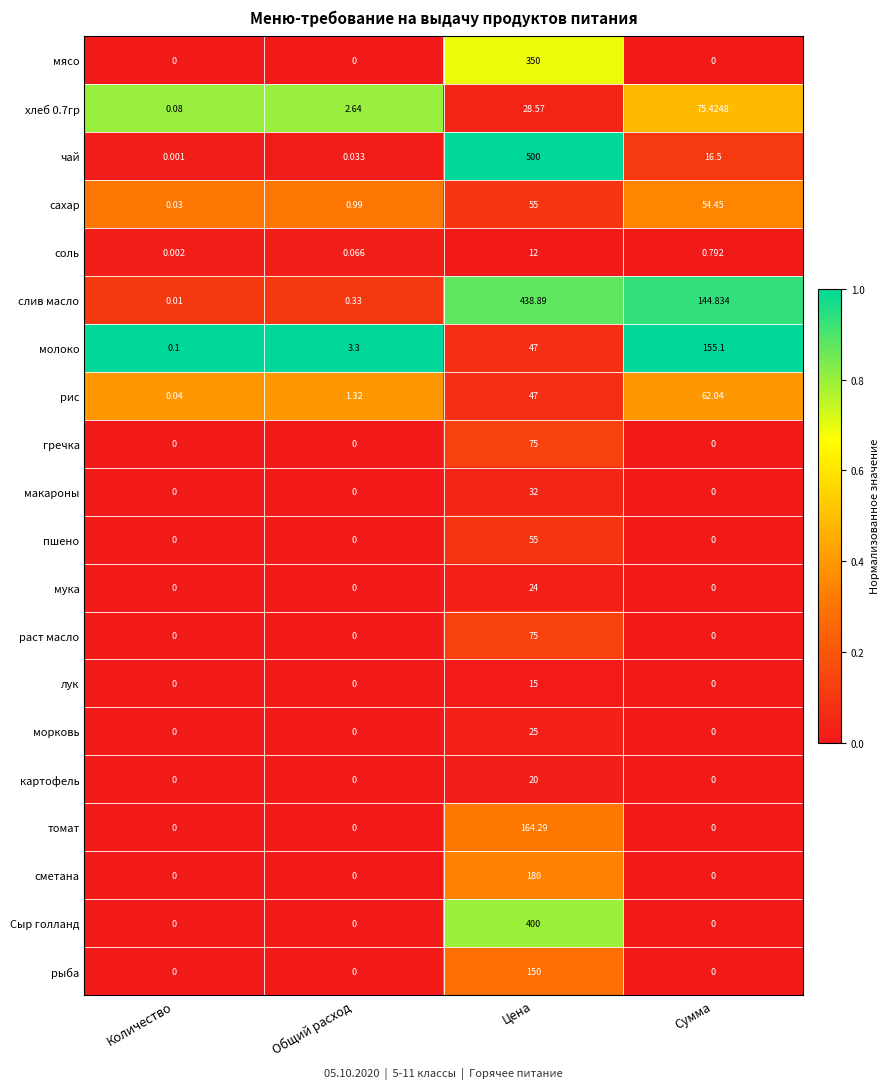

Which series has the largest total across all categories?

слив масло